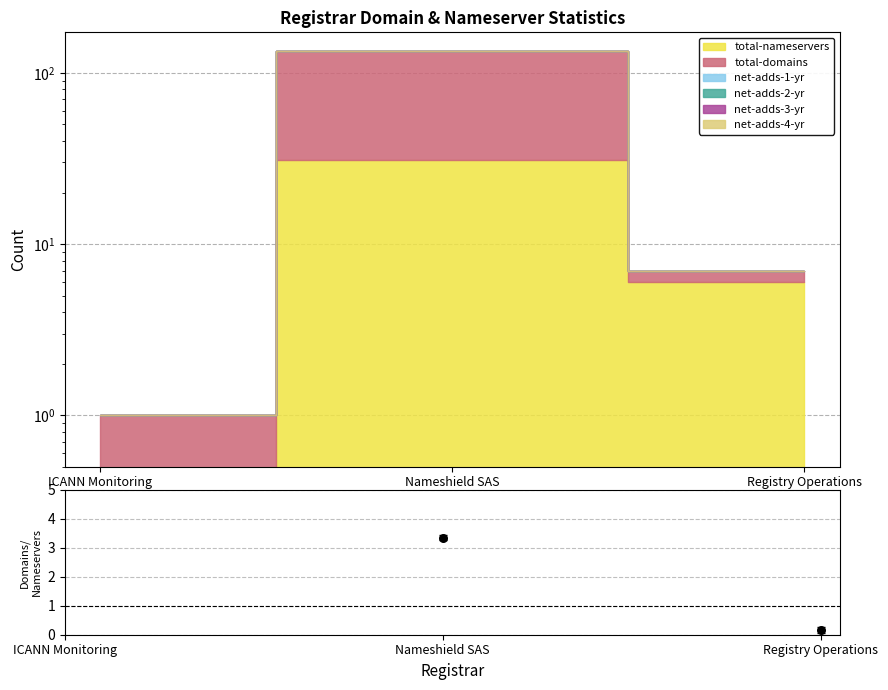

What is the change in value from Nameshield SAS to Registry Operations?

-3.2